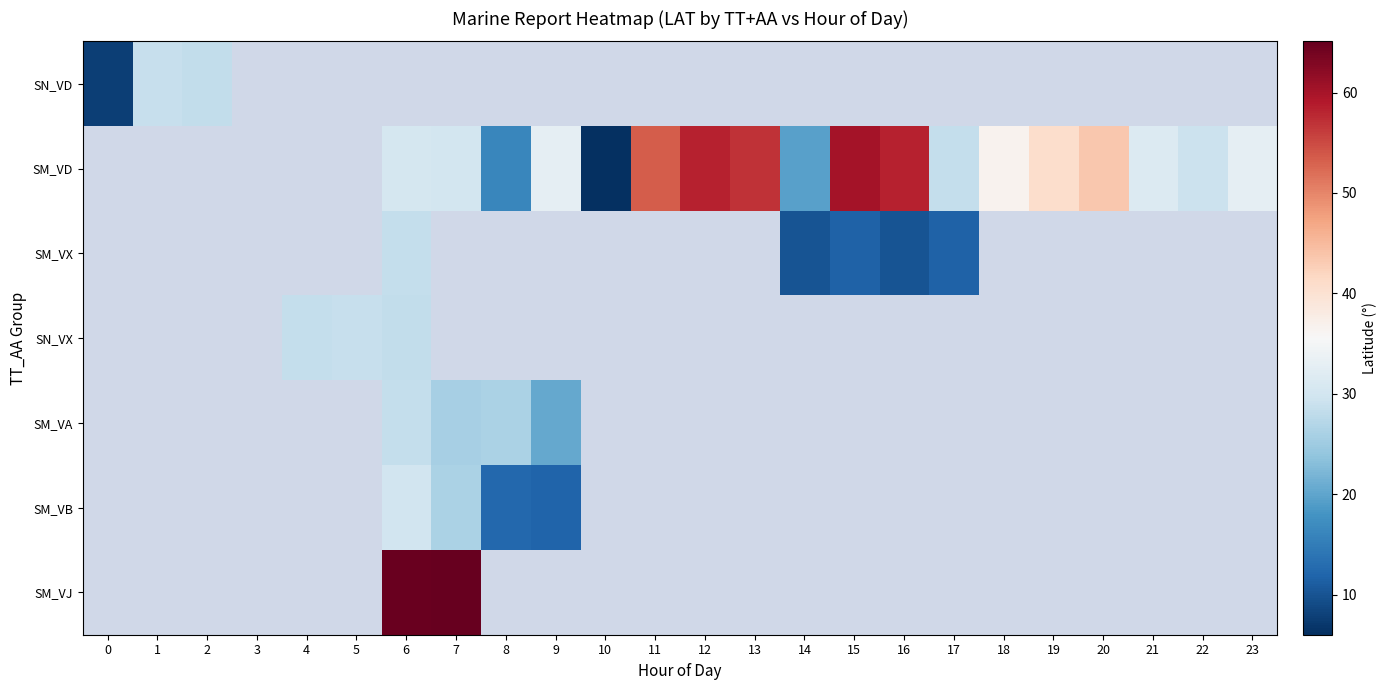

Is the value of SM_VD at 14 greater than the value of SM_VX at 23?

No